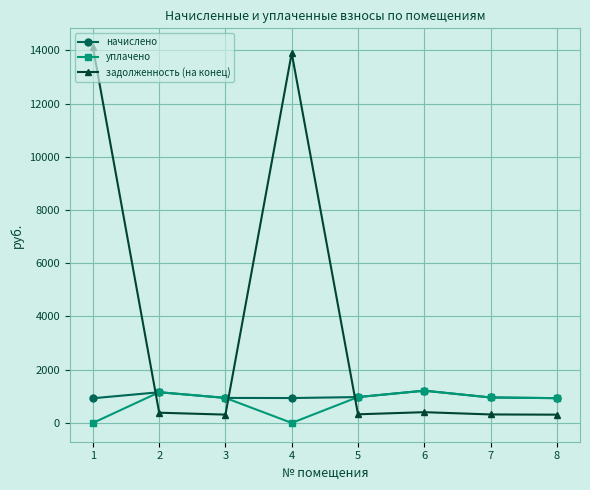

What is the difference between the maximum and minimum values in the начислено series?

285.1